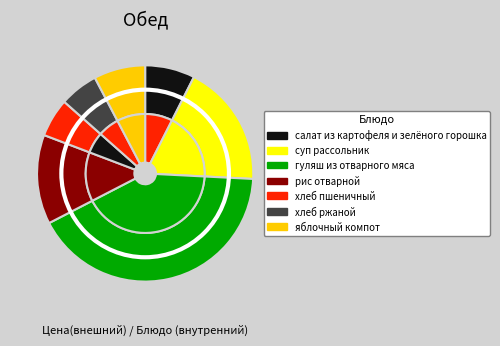

The хлеб ржаной slice represents 13% of the pie. True or false?

False